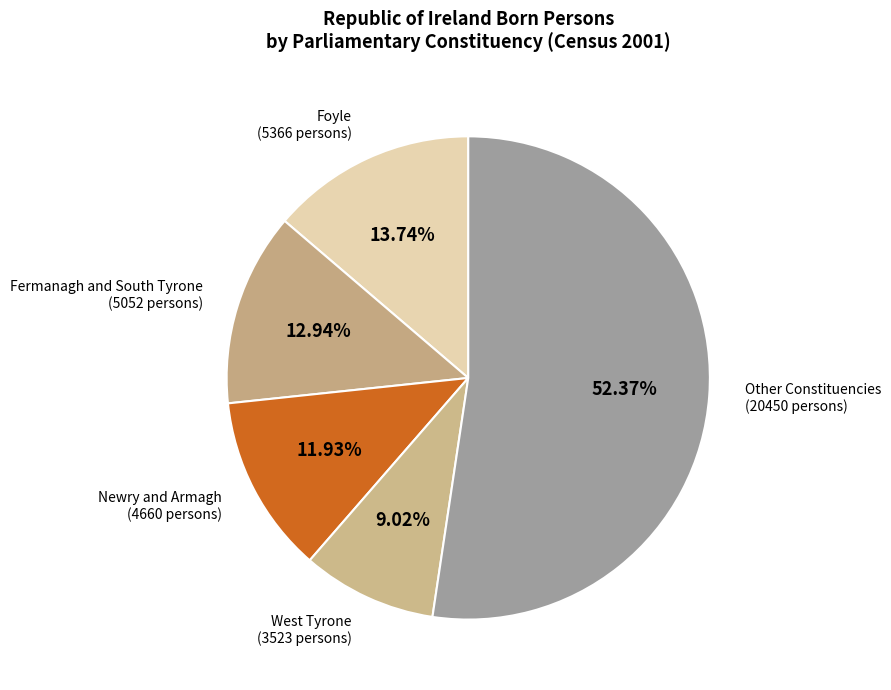

Is there a majority slice in this chart?

Yes